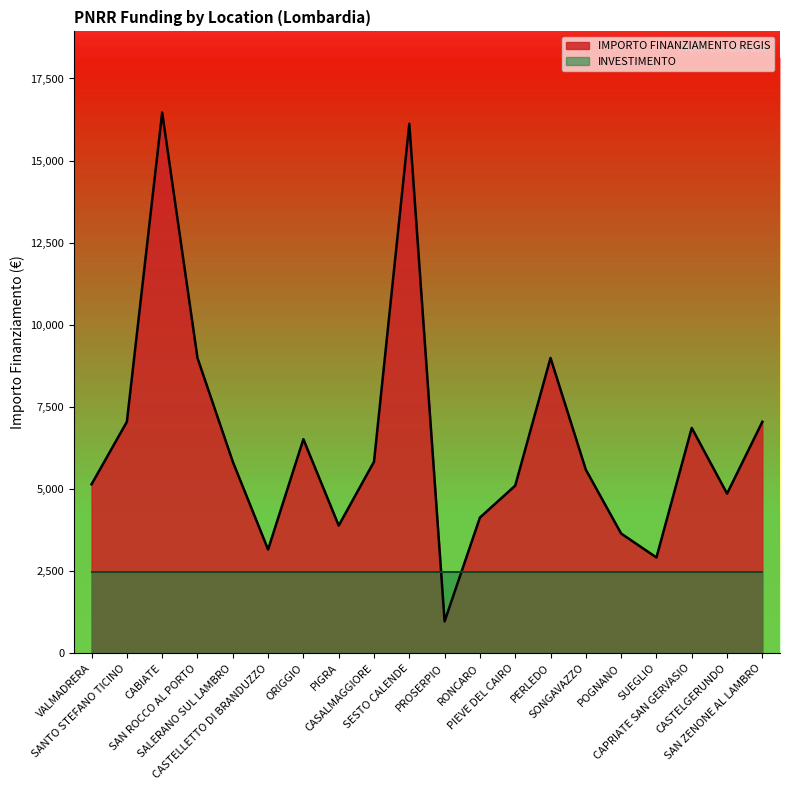

Where does the data first go above 5831?

SANTO STEFANO TICINO